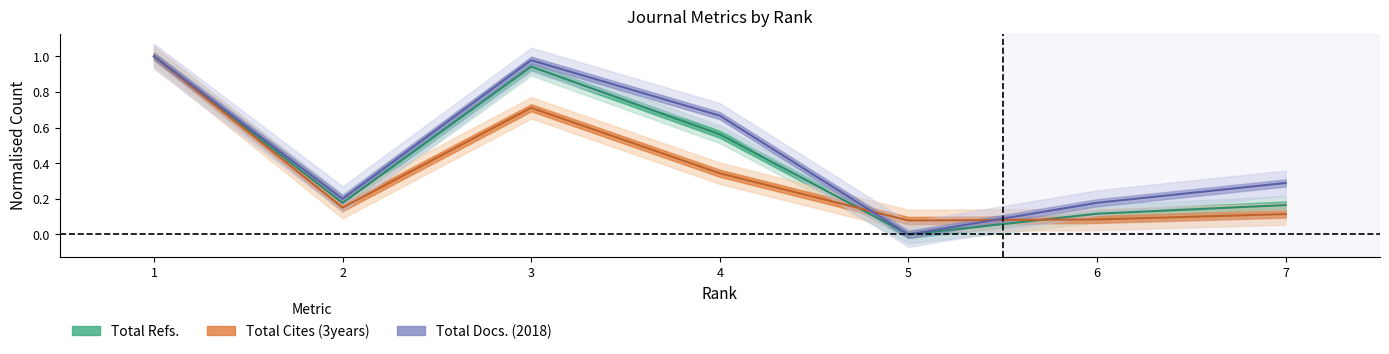

How many data points in Total Docs. (2018) are above 0?

6